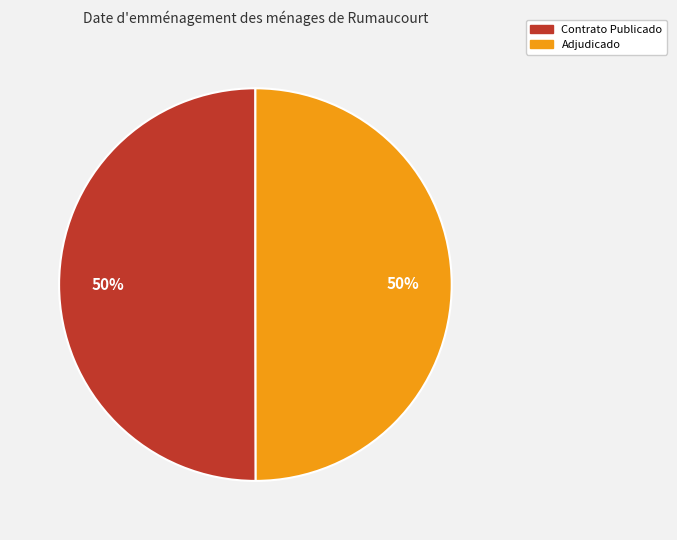

To the nearest percent, what is the average slice percentage?

50%